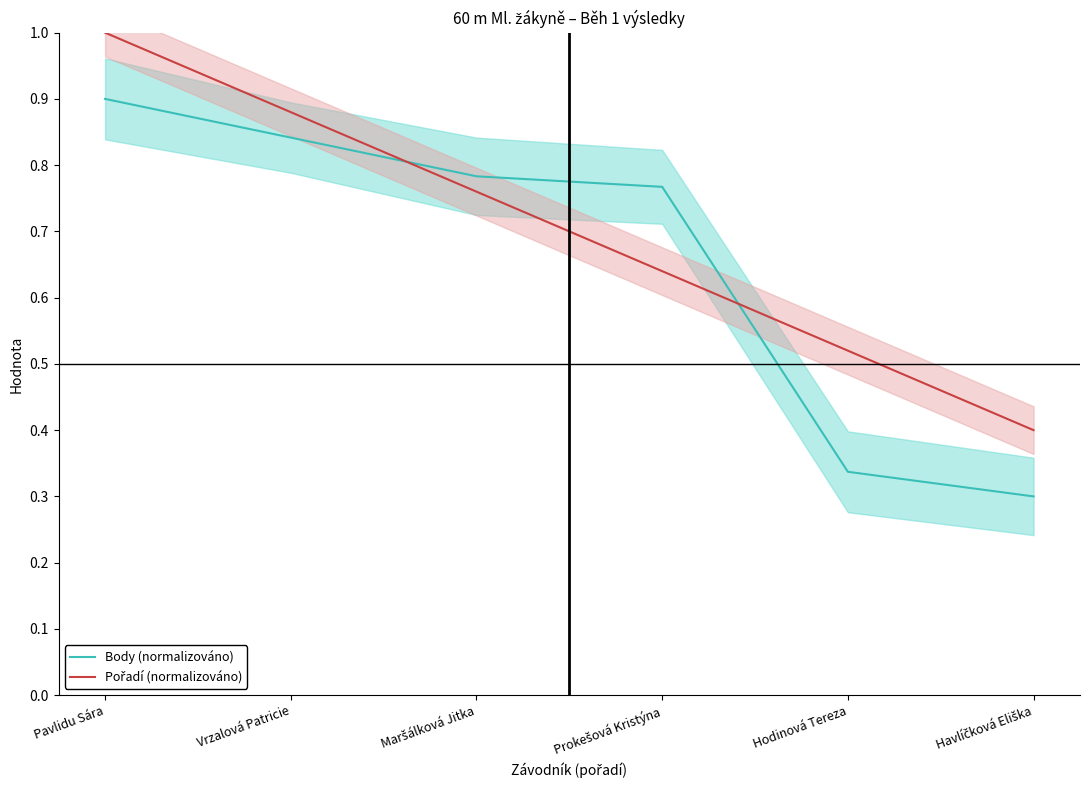

List the labels in order of Pořadí (normalizováno) value, largest first.

Pavlidu Sára, Vrzalová Patricie, Maršálková Jitka, Prokešová Kristýna, Hodinová Tereza, Havlíčková Eliška